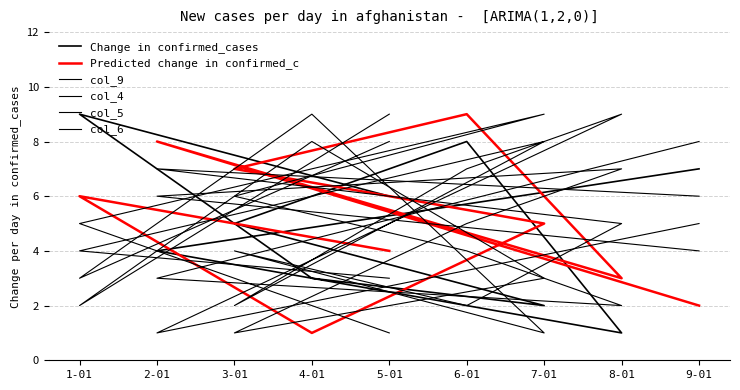

What is the total value across all series at 2-01?

29